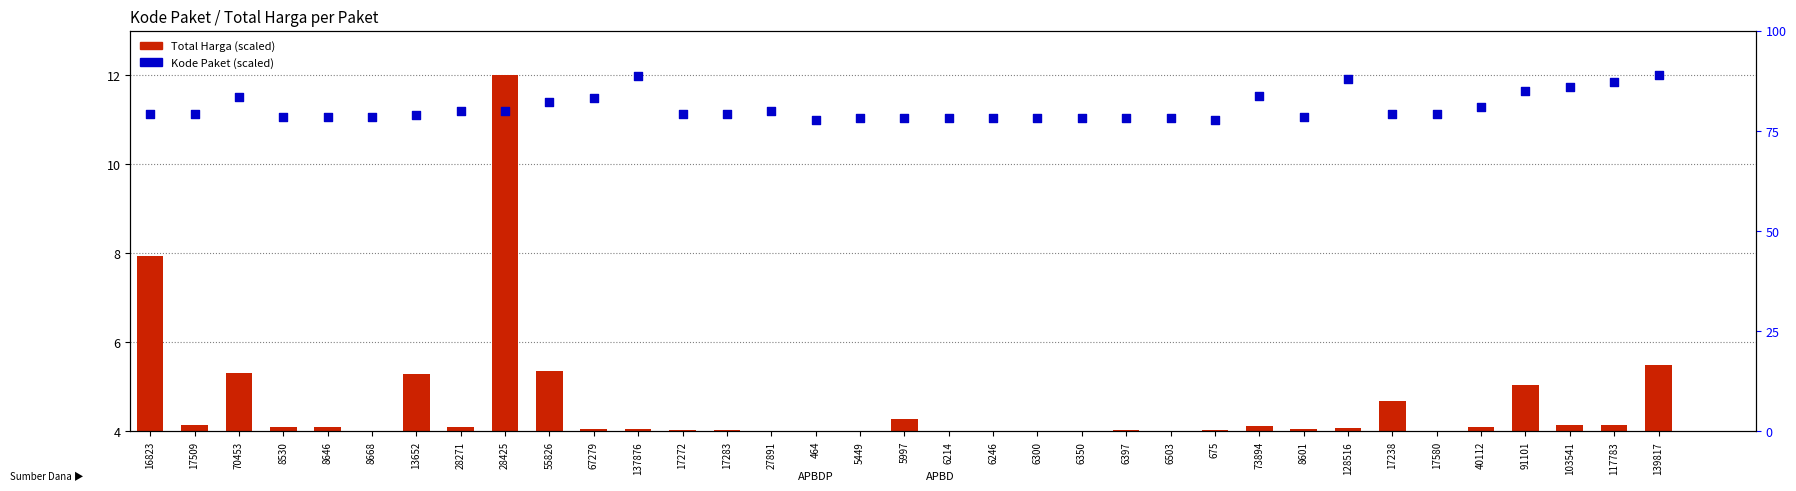

Which series contains the highest Y value?

Total Harga (scaled)